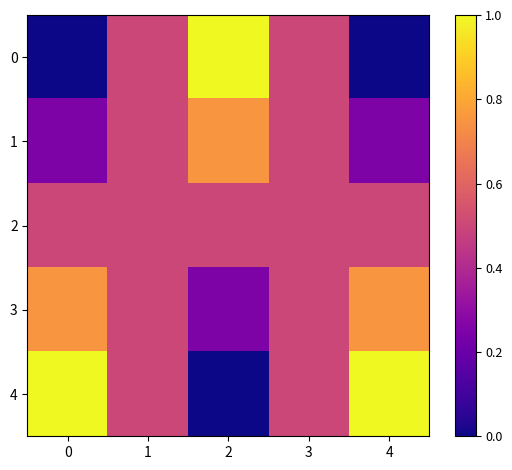

What is the total value across all series at 0?

2.5